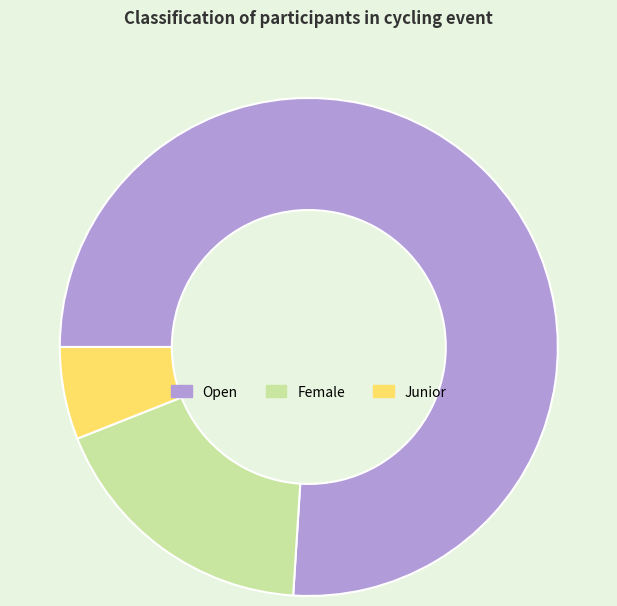

What is the smallest slice in the pie chart?

Junior